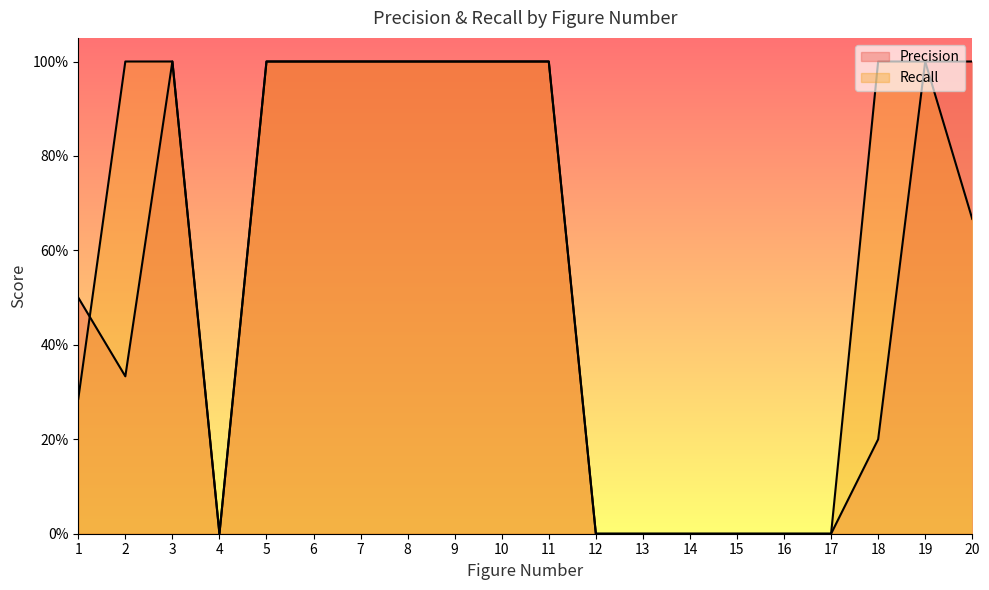

At which category is the sum across all series the highest?

3